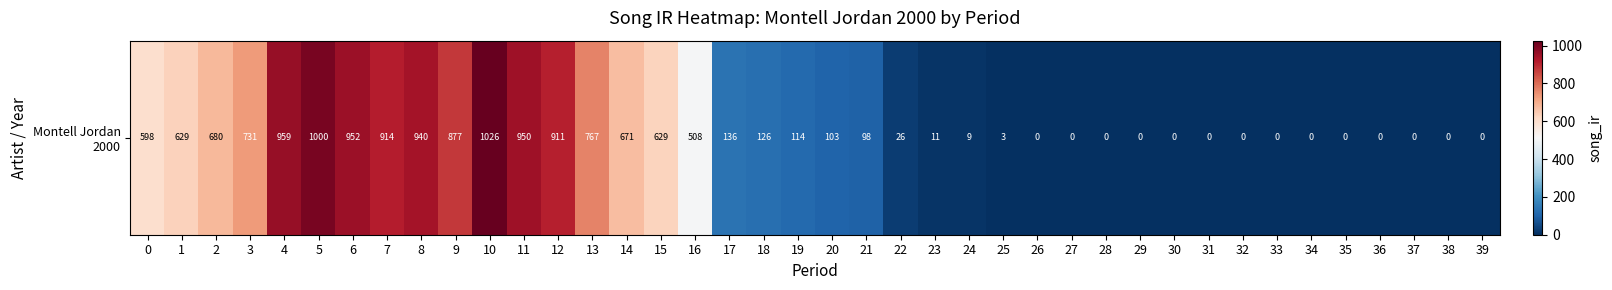

What is the average value?

359.2